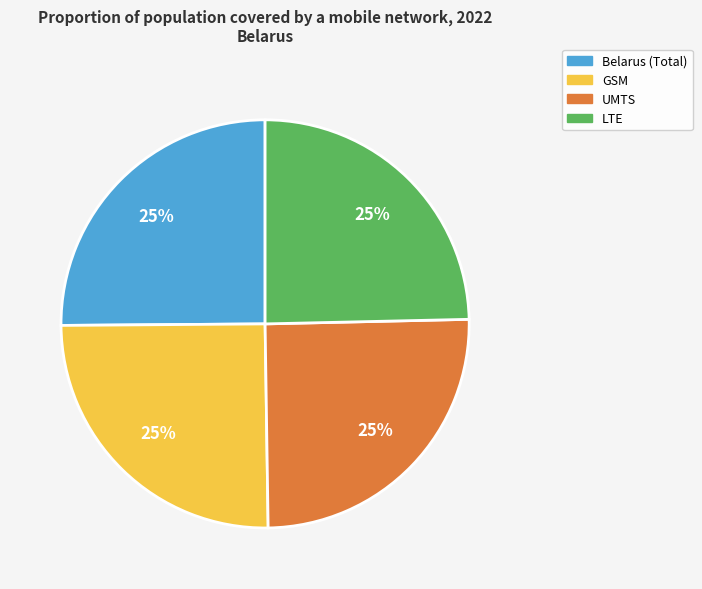

To the nearest percent, what is the average slice percentage?

25%